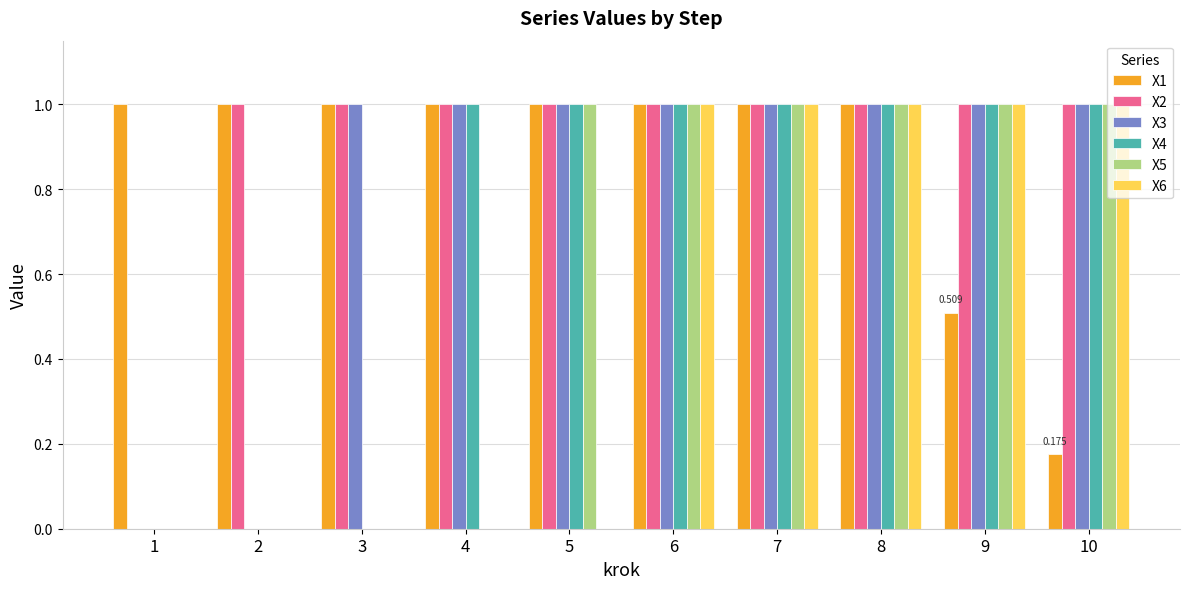

The value of X5 at 9 is 0.7. True or false?

False